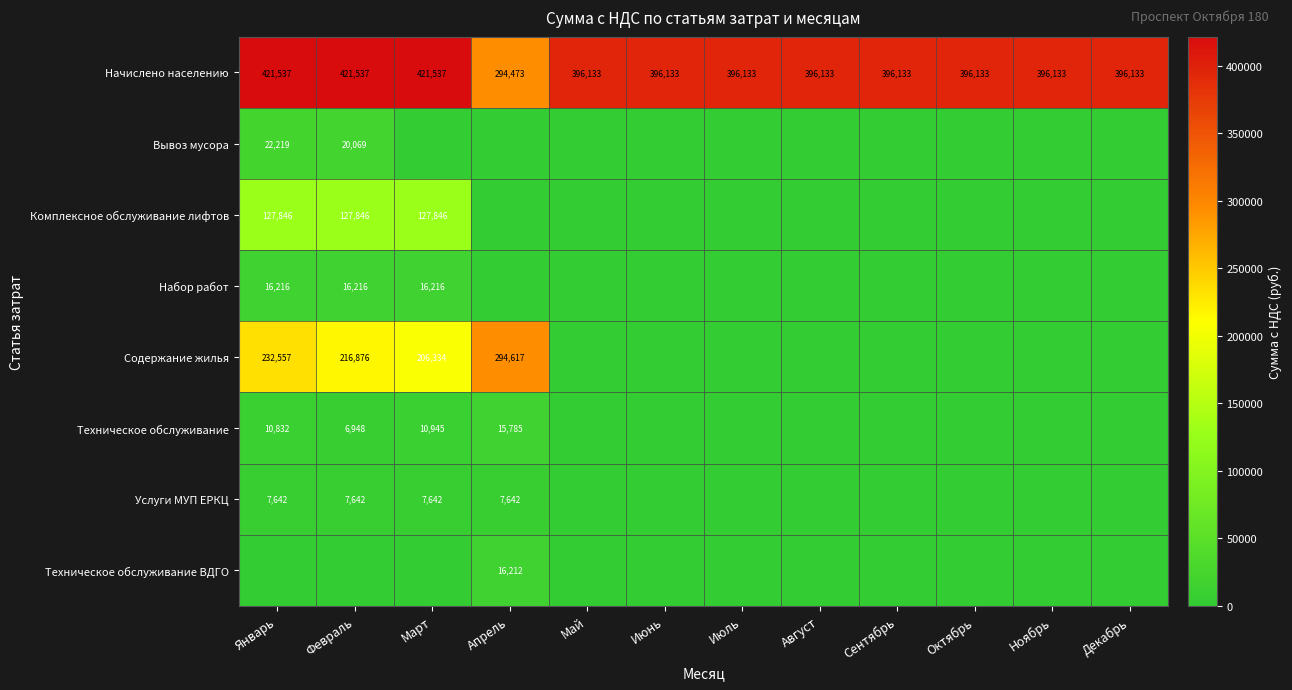

What is the approximate value of Начислено населению at Июнь?

396133